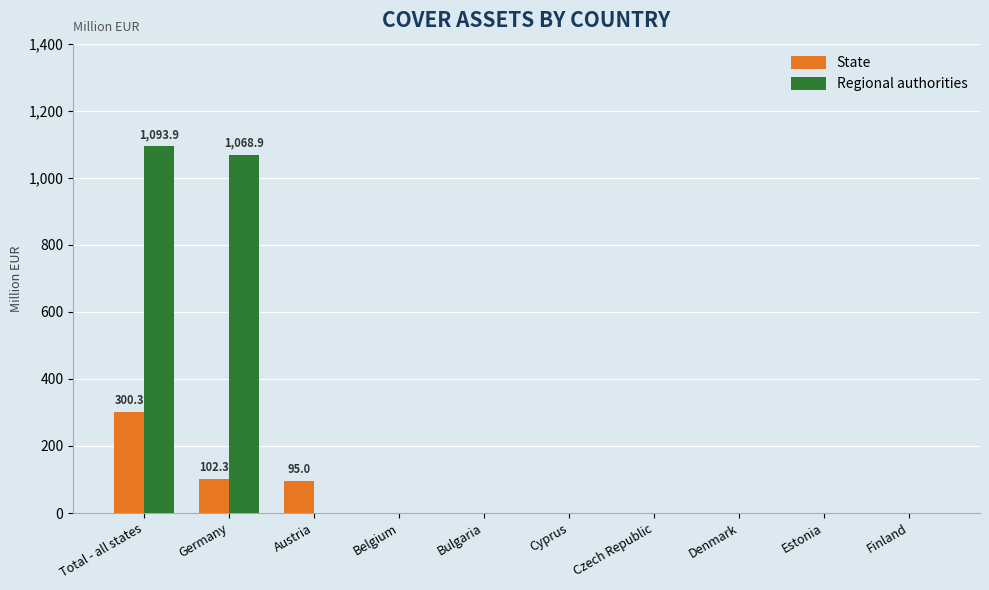

The State series shows 192.9 at Belgium. True or false?

False